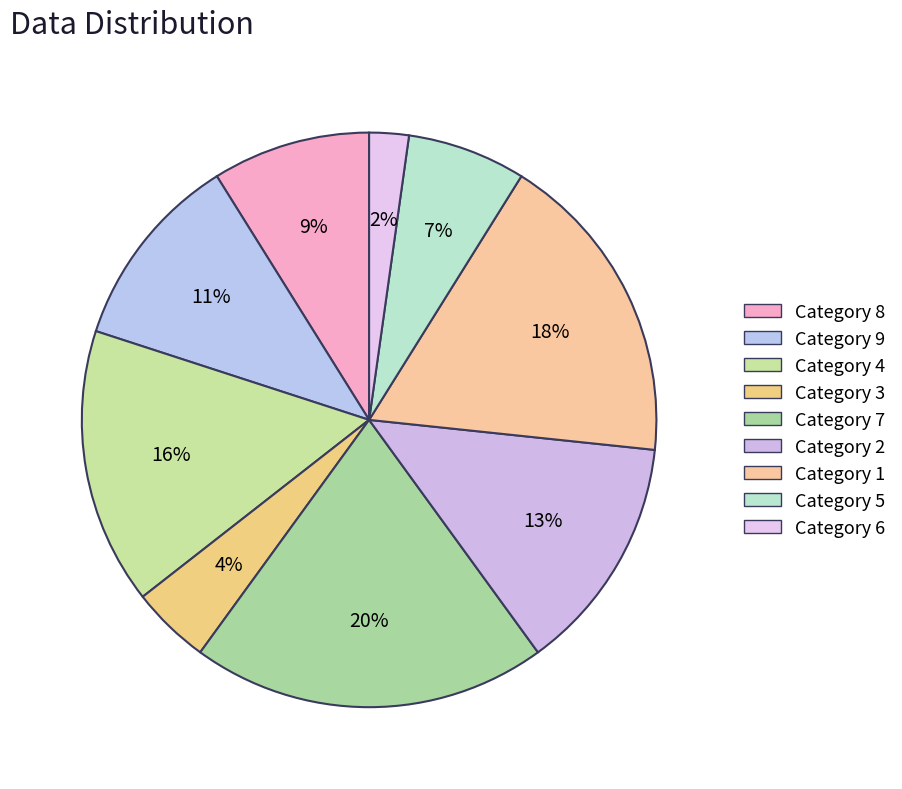

How many slices are in this pie chart?

9